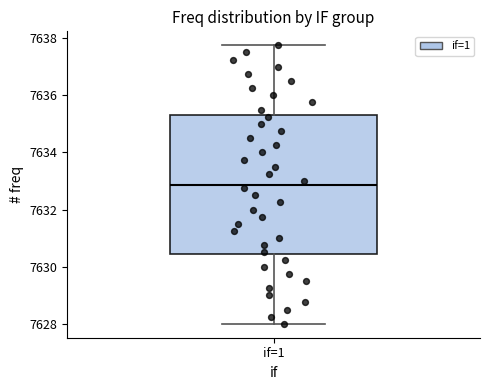

Transcribe this box plot: give where the median line is, the range the box spans, and where the two whiskers end, as read against the y-axis. The values are not printed on the chart, so give them approximately, as read against the axis.

median 7632.8, box 7630.4 to 7635.4, whiskers 7628.0 to 7637.8